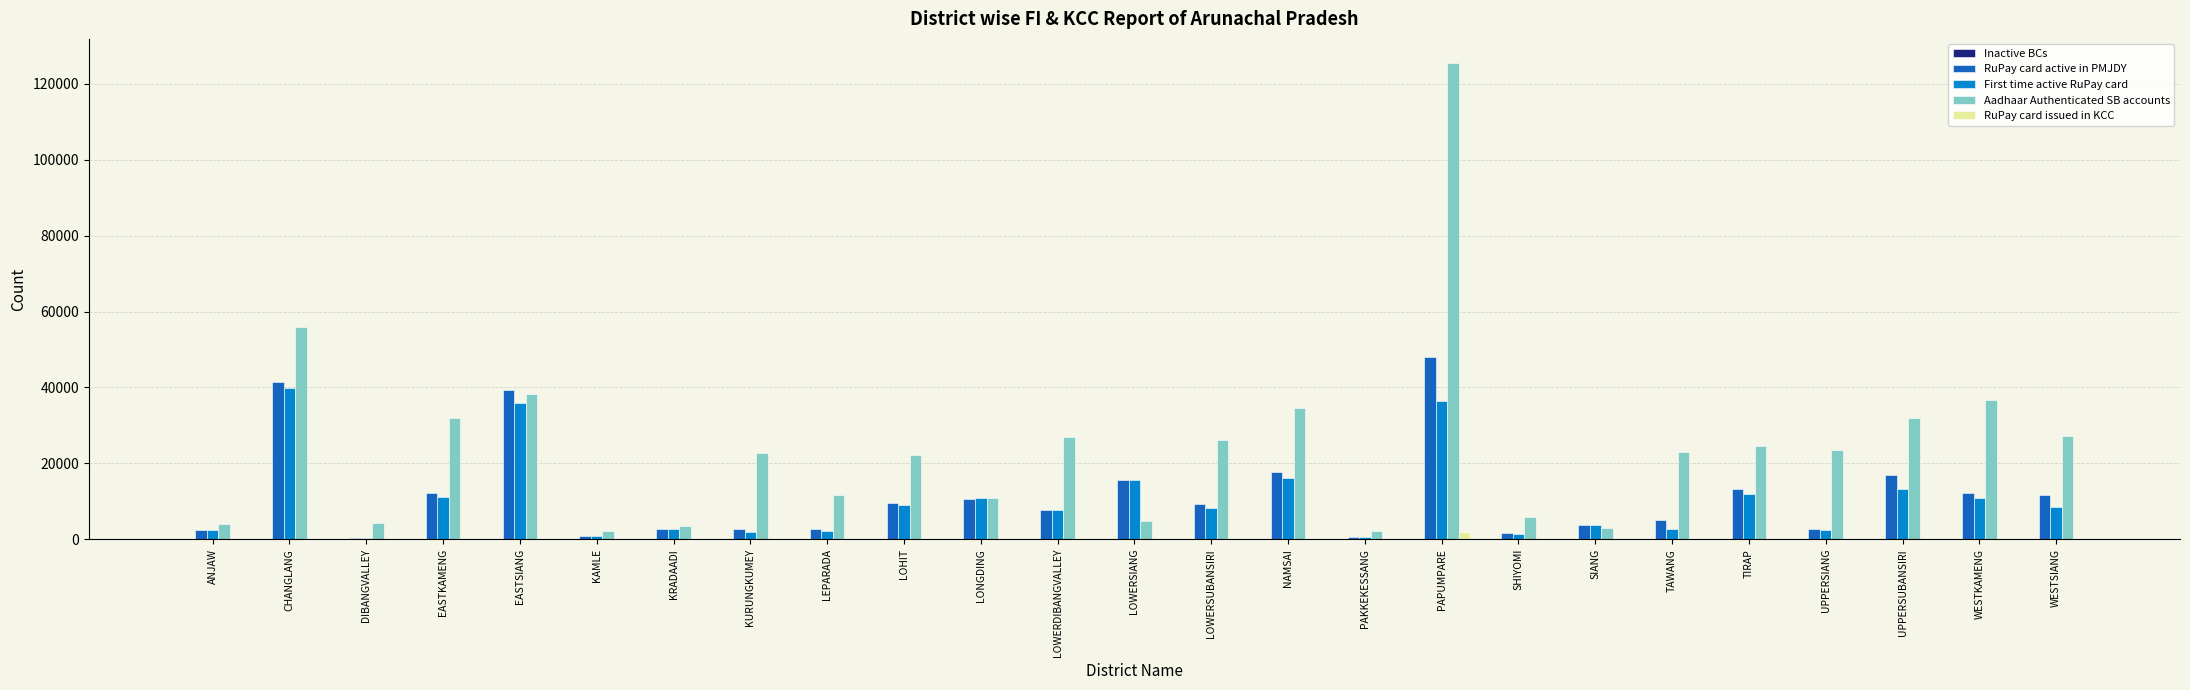

The value of Aadhaar Authenticated SB accounts at UPPERSUBANSIRI is 12828. True or false?

False